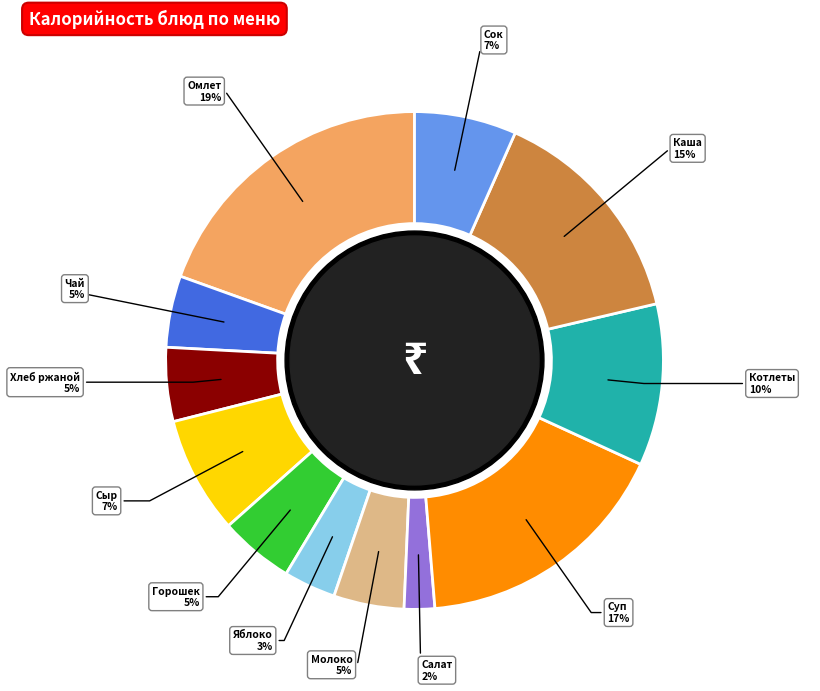

To the nearest percent, what portion does сок фруктовый represent?

7%